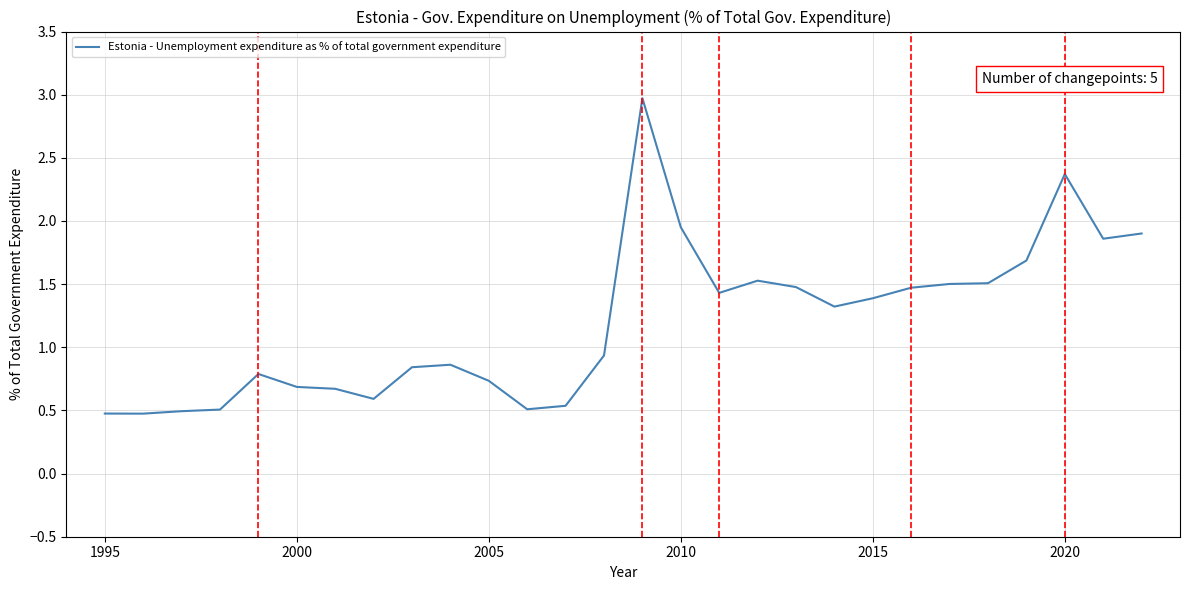

Count the number of values greater than 1.

14